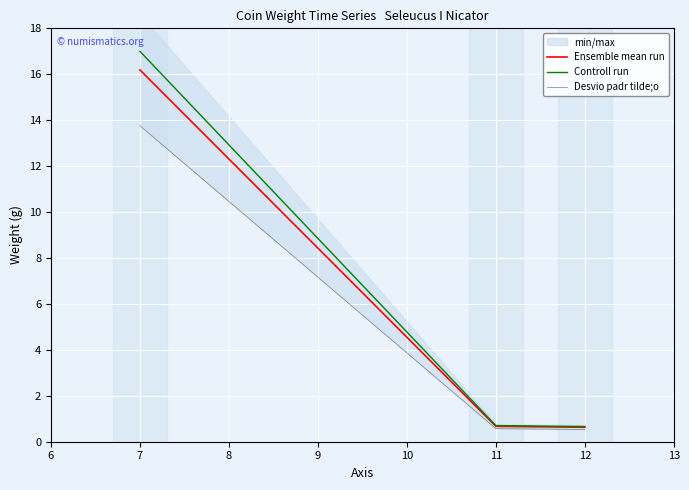

How many data points does each series have?

3